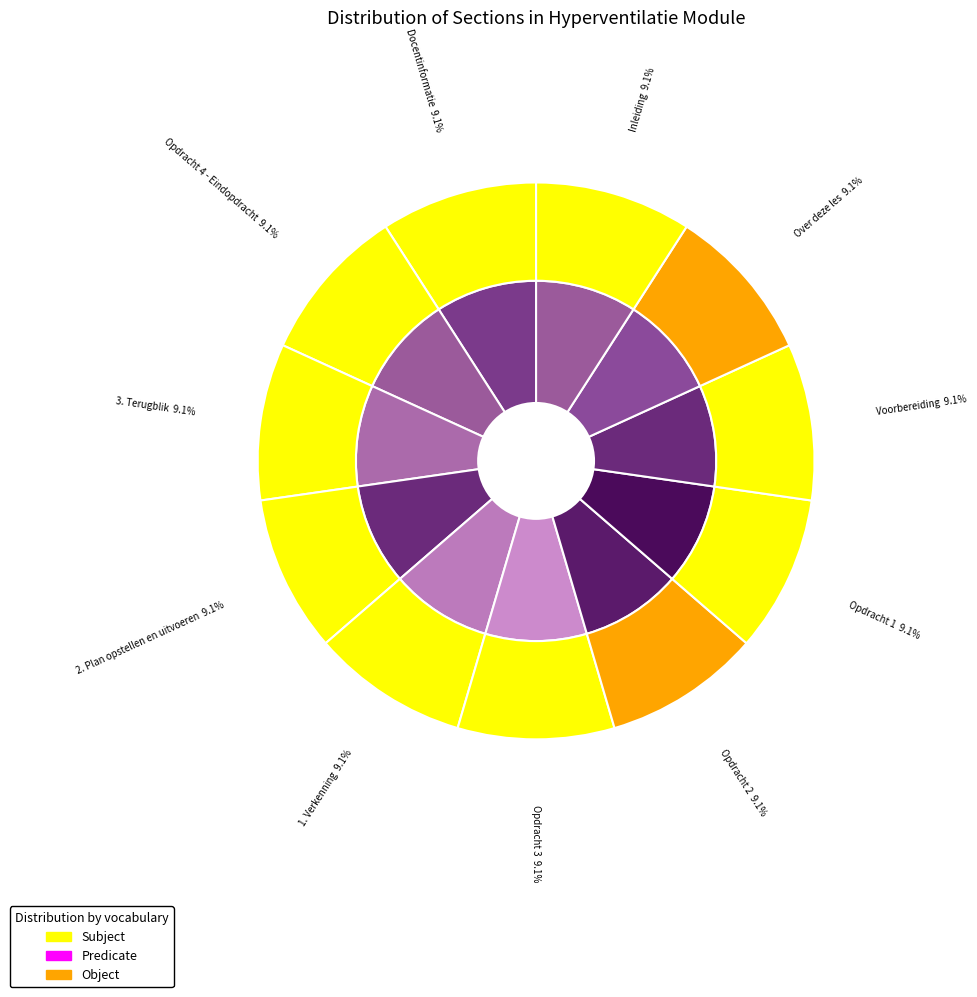

Which has a higher value, Opdracht 2 or Over deze les?

Opdracht 2